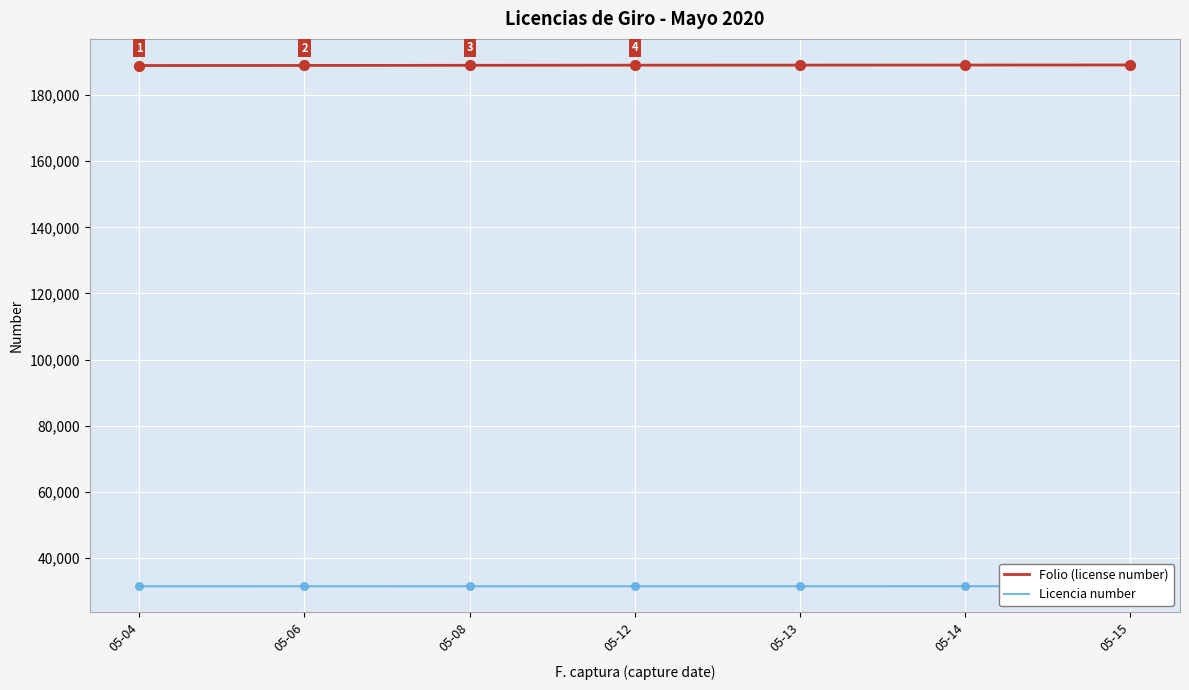

What is the total value across all series at 05-12?

220475.0